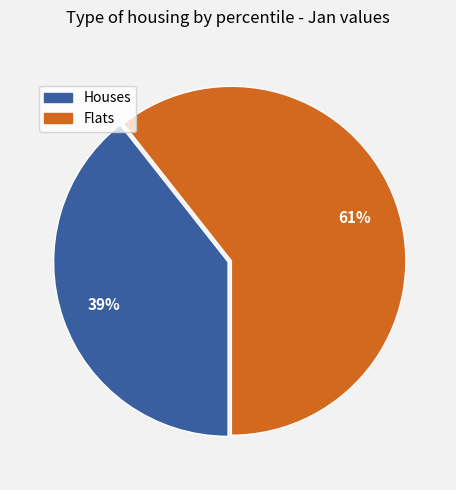

To the nearest percent, what is the average slice percentage?

50%